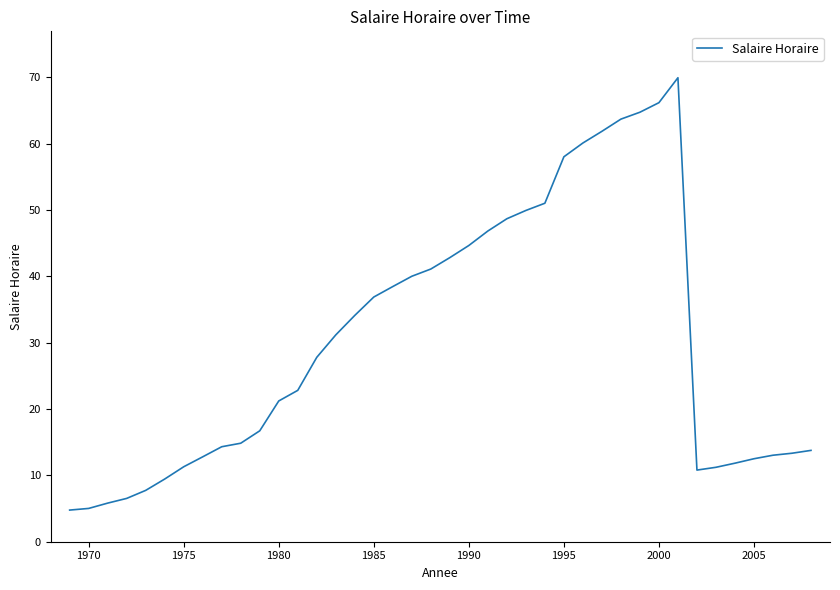

What is the difference between the maximum and minimum values?

65.2